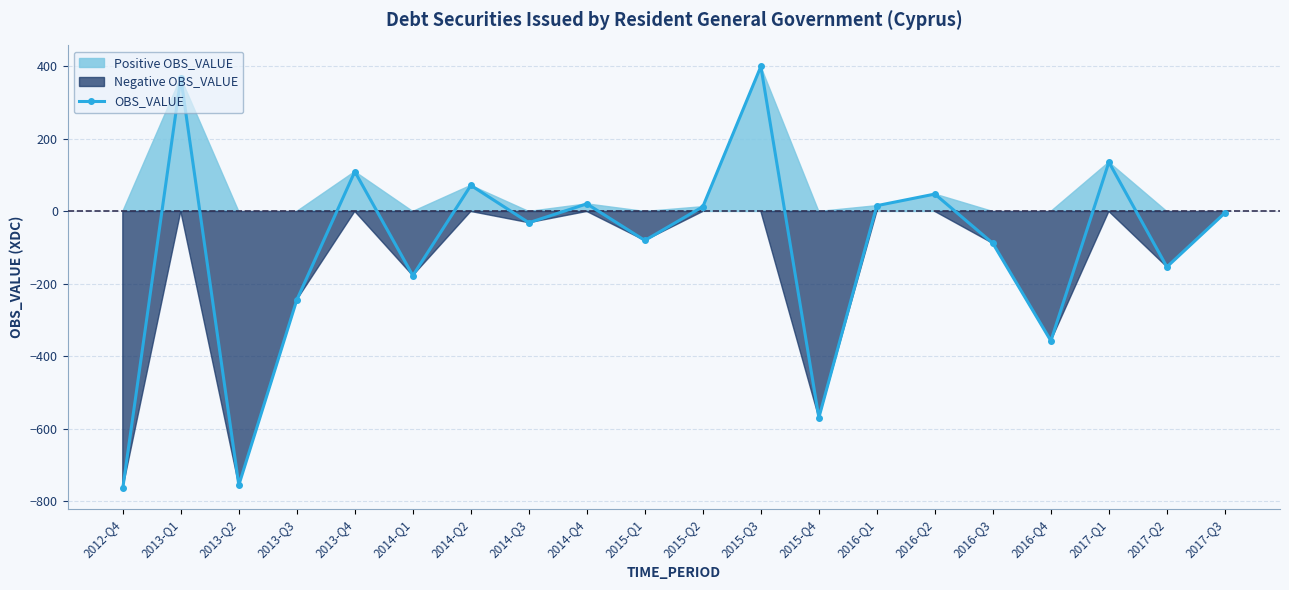

What is the difference between the maximum and minimum values?

1163.0